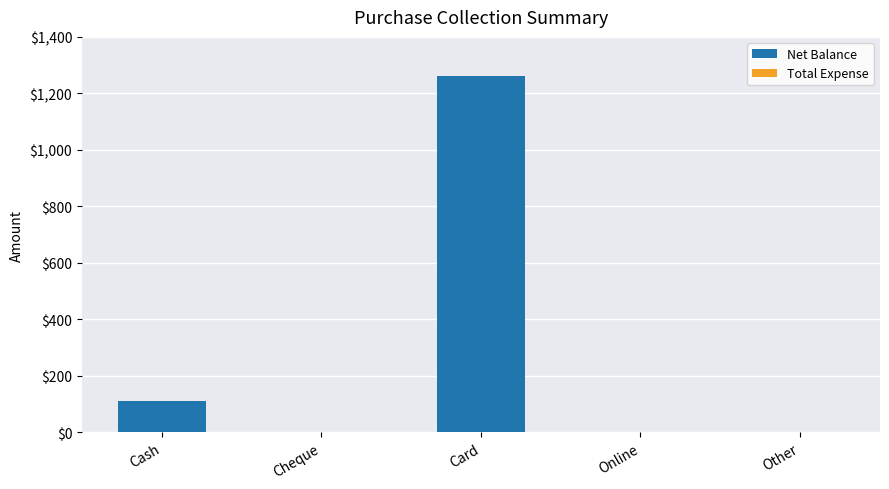

Is it true that the value at Online is 391?

False